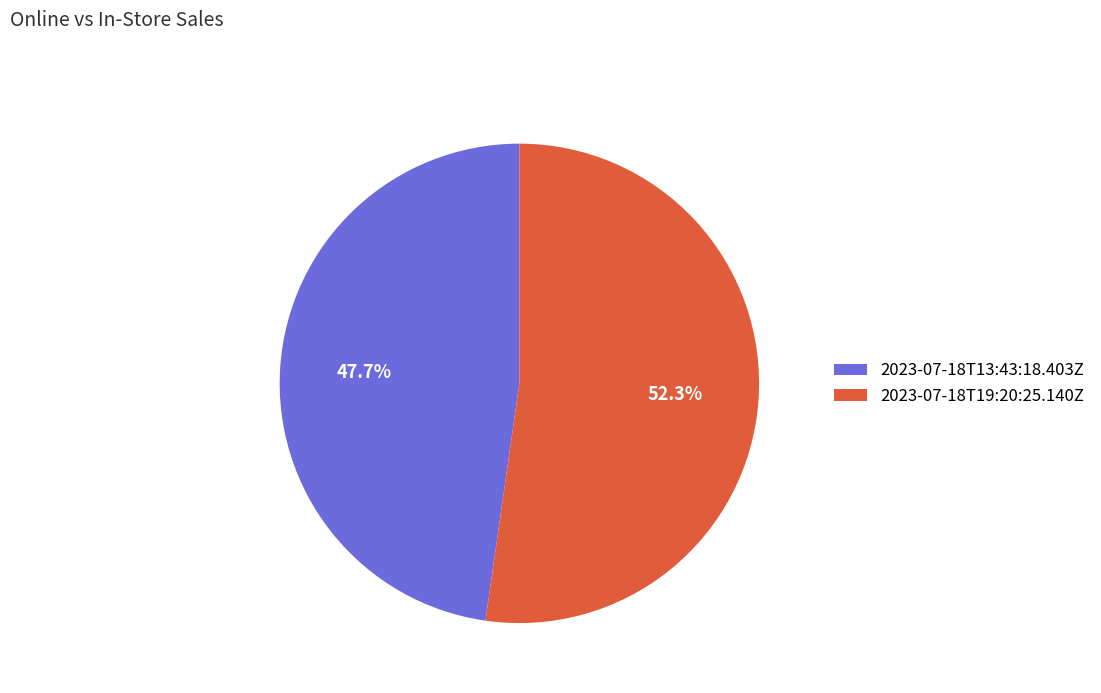

What is the total percentage of 2023-07-18T13:43:18.403Z and 2023-07-18T19:20:25.140Z?

100.0%